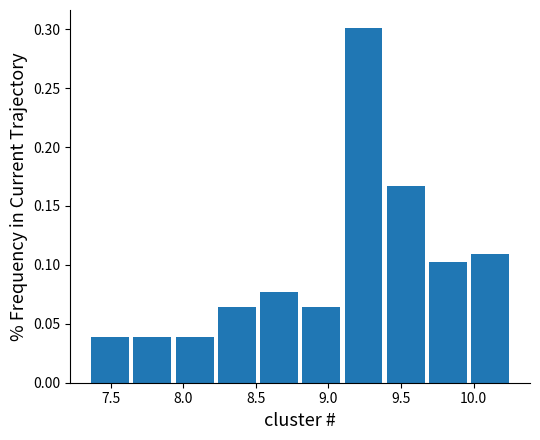

What is the height of the bar covering 7.95 to 8.20 on the x-axis? Neither the bar edges nor the heights are printed on the chart, so give them approximately, as read against the axes.

0.040